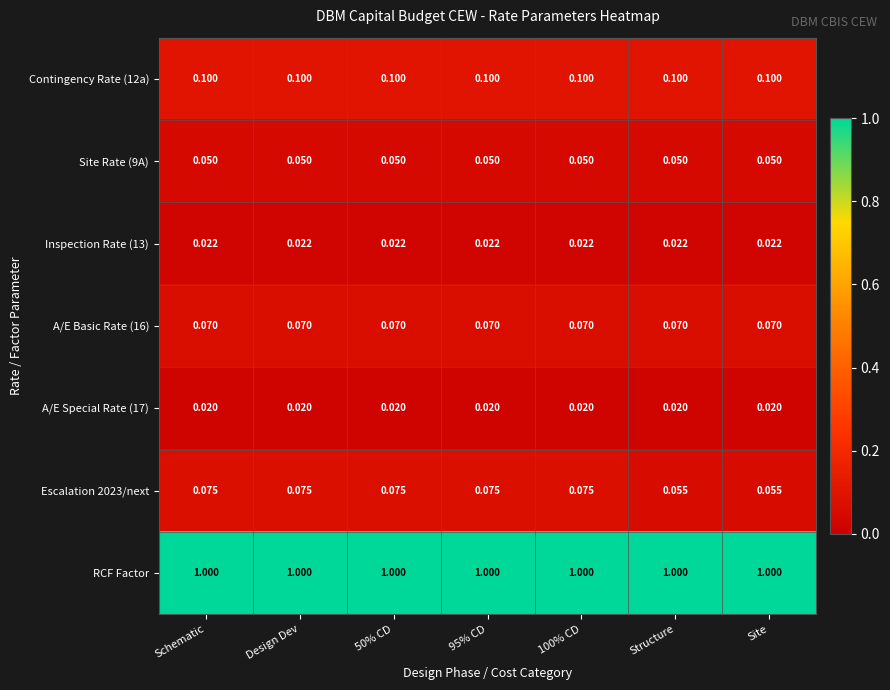

Is the value of A/E Basic Rate (16) at Design Dev greater than the value of RCF Factor at 50% CD?

No